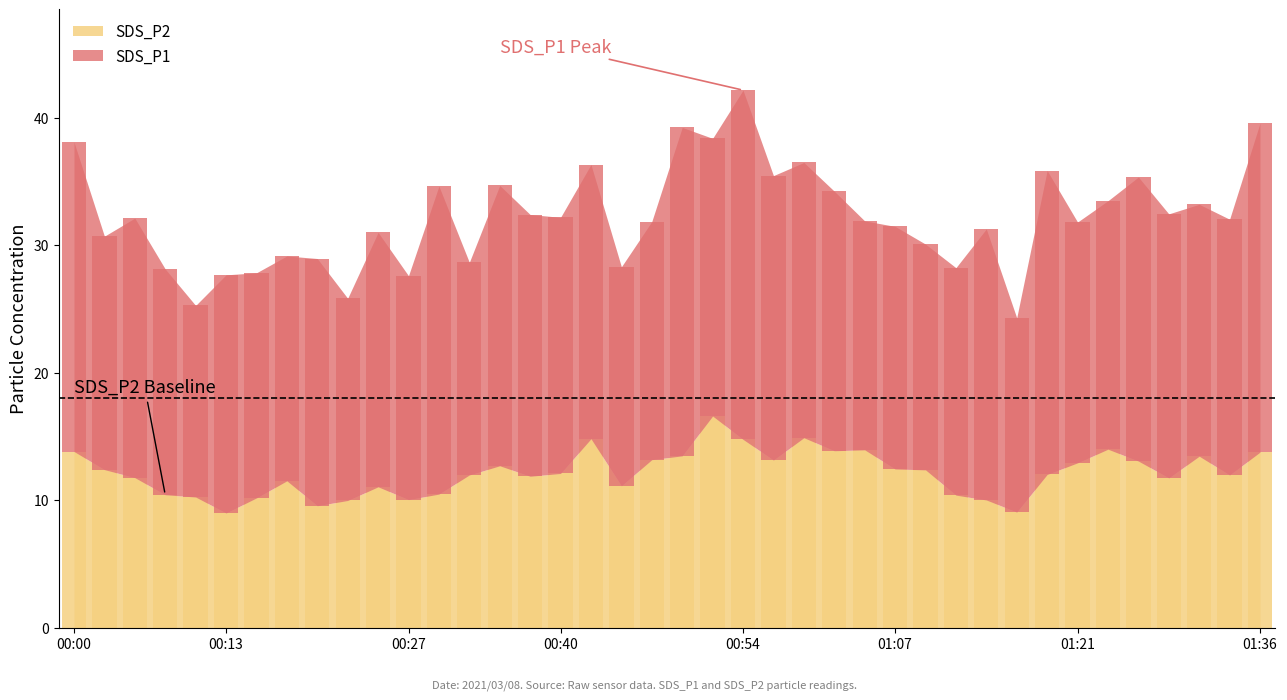

Does the chart contain stacked bars?

No